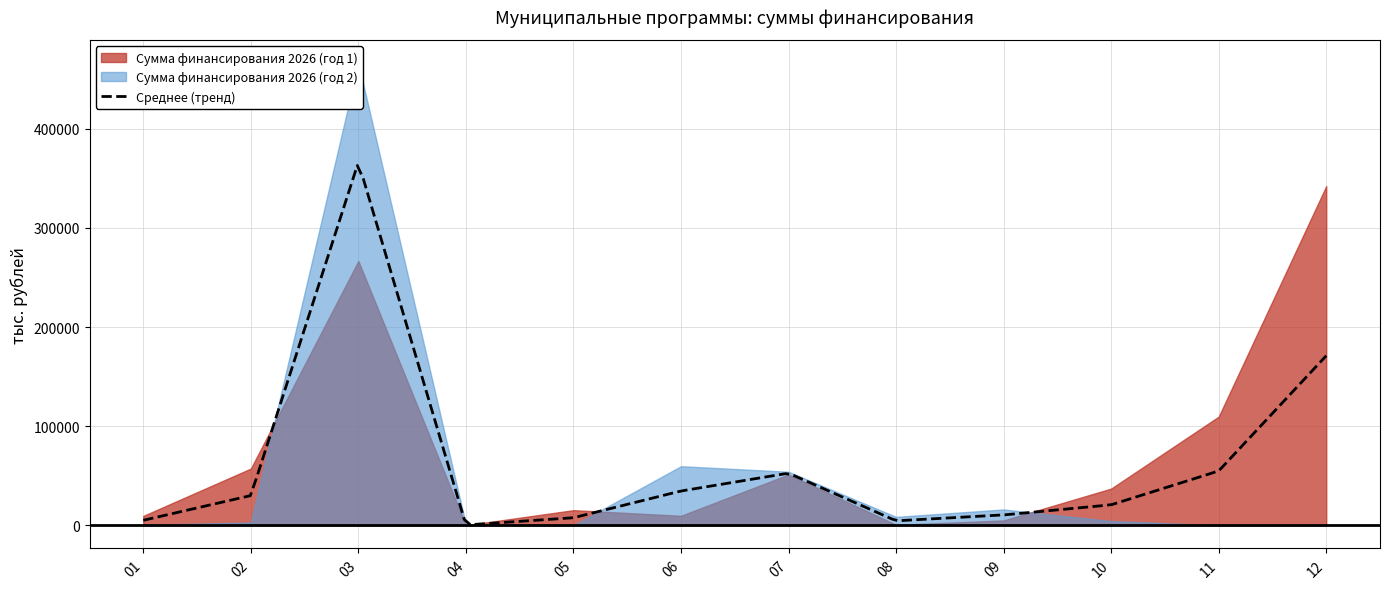

What is the approximate value of Сумма финансирования 2026 (год 1) at 11?

109633